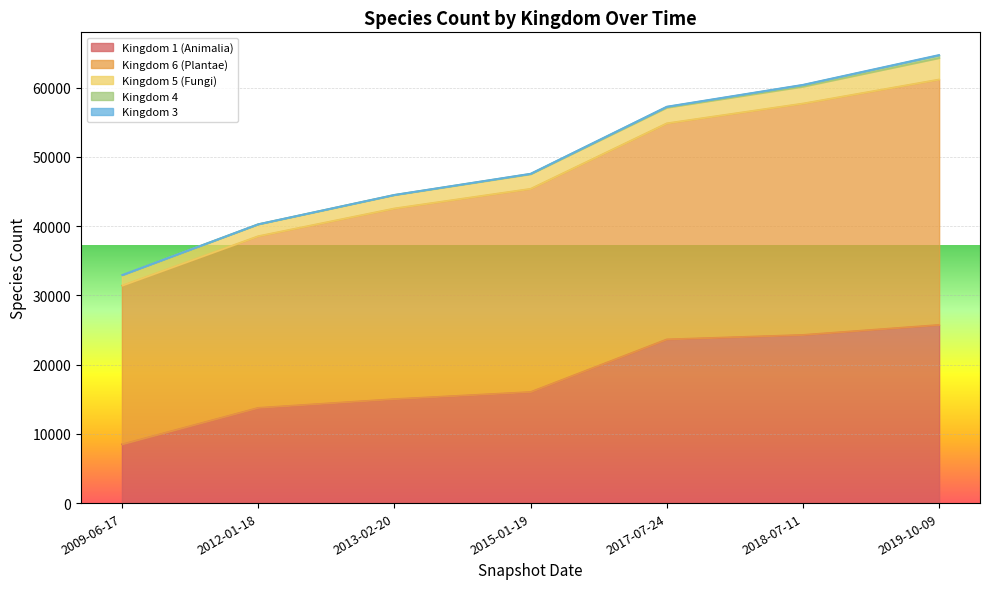

Does the chart display data point markers on the line(s)?

No